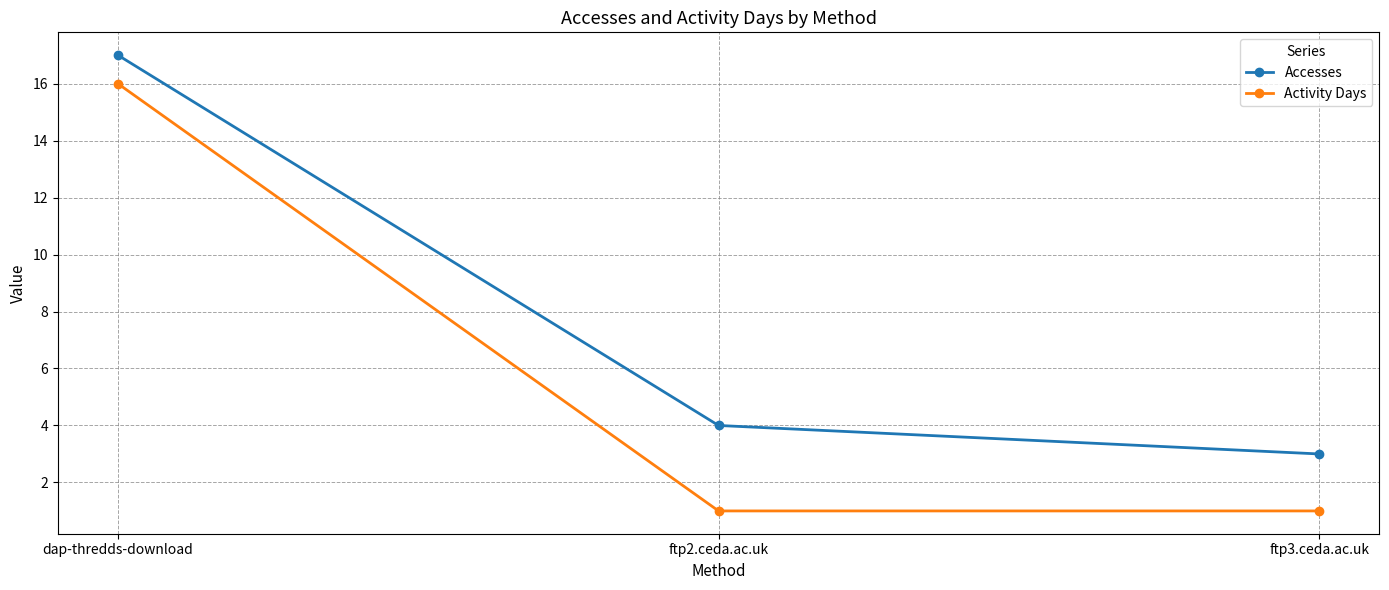

Is the value of Accesses at dap-thredds-download greater than the value of Activity Days at ftp2.ceda.ac.uk?

Yes